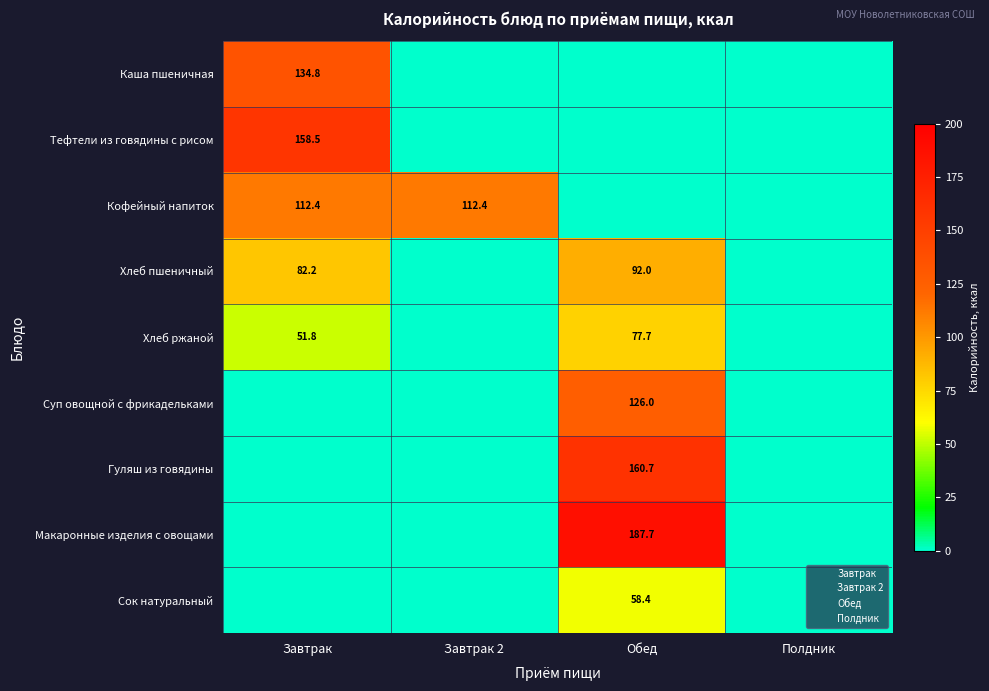

Between Обед and Полдник, which is larger?

Обед